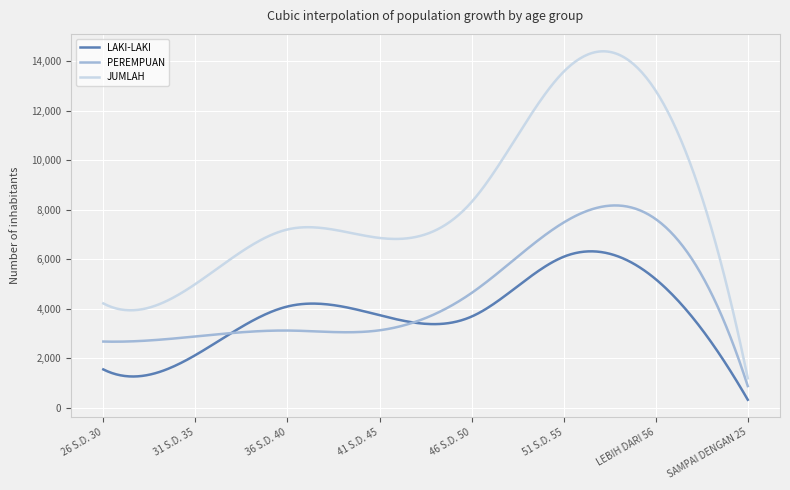

Which series has the largest total across all categories?

JUMLAH